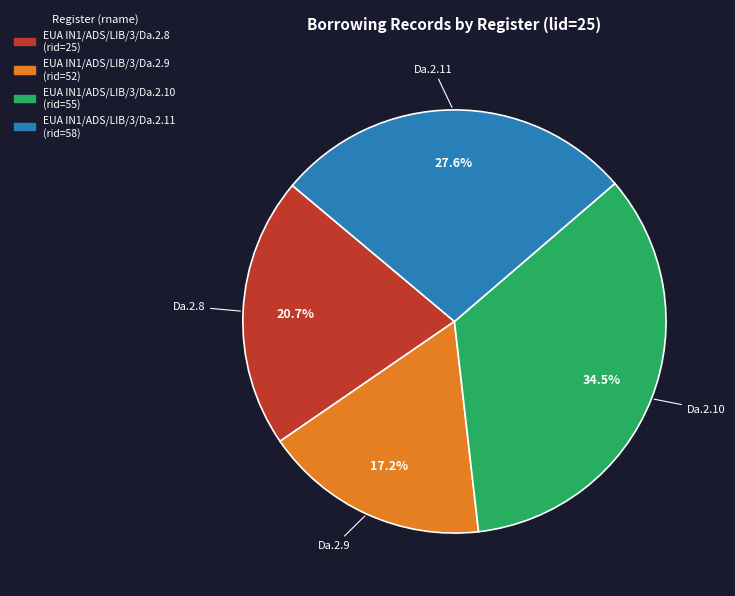

What portion of the pie excludes EUA IN1/ADS/LIB/3/Da.2.8?

79.3%